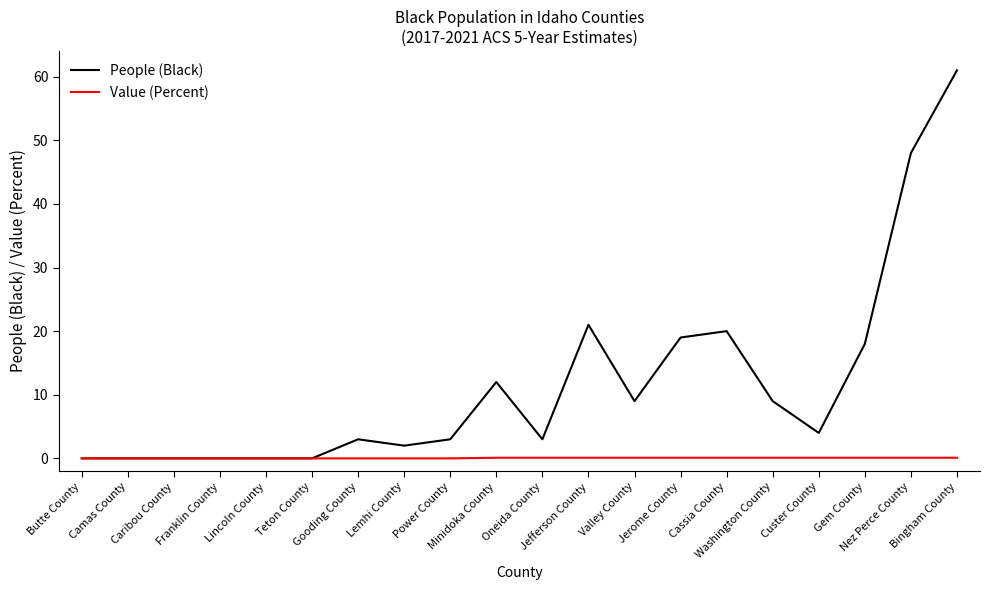

What is the sum of the Value (Percent) values at Butte County and Minidoka County?

0.1